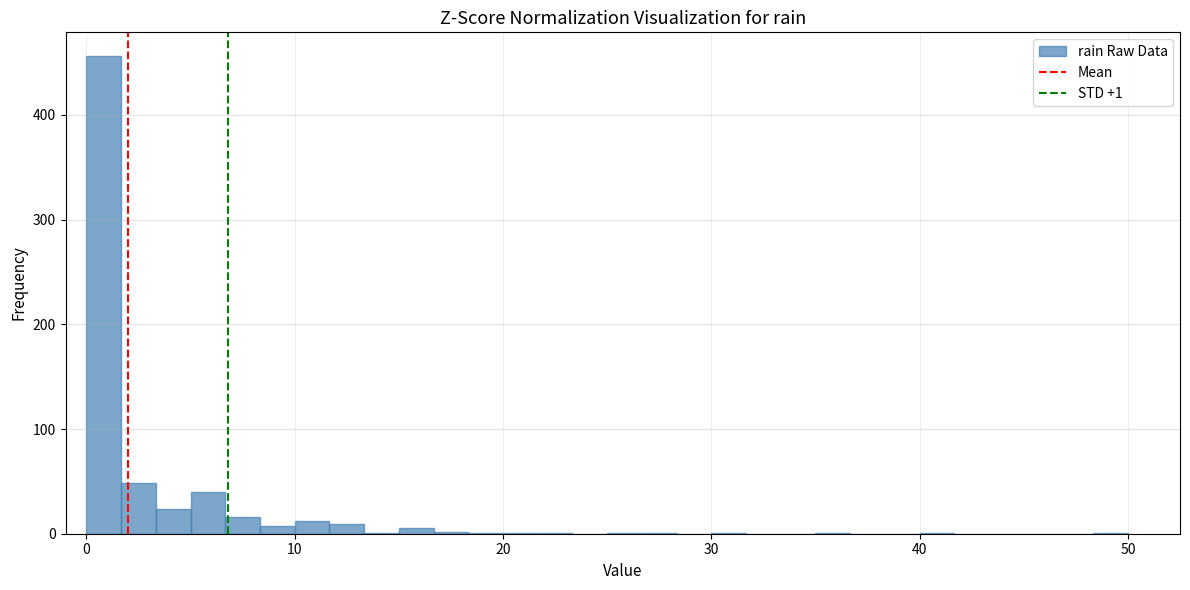

Read against the x-axis, roughly where is the centre of the tallest bar?

1